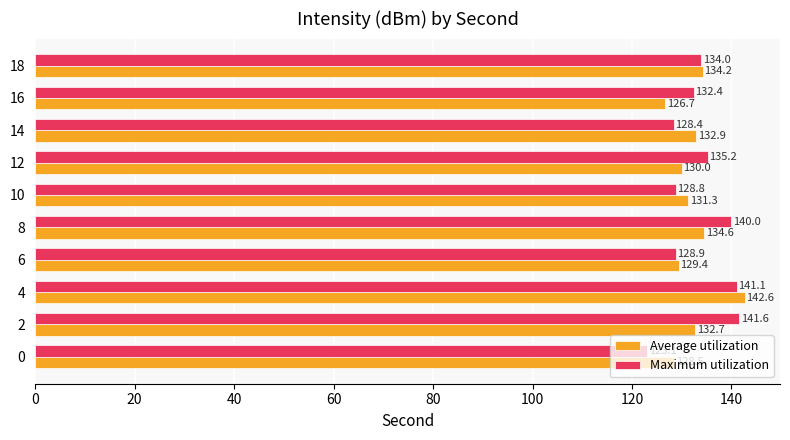

Rank the series by their average value, from highest to lowest.

Maximum utilization, Average utilization